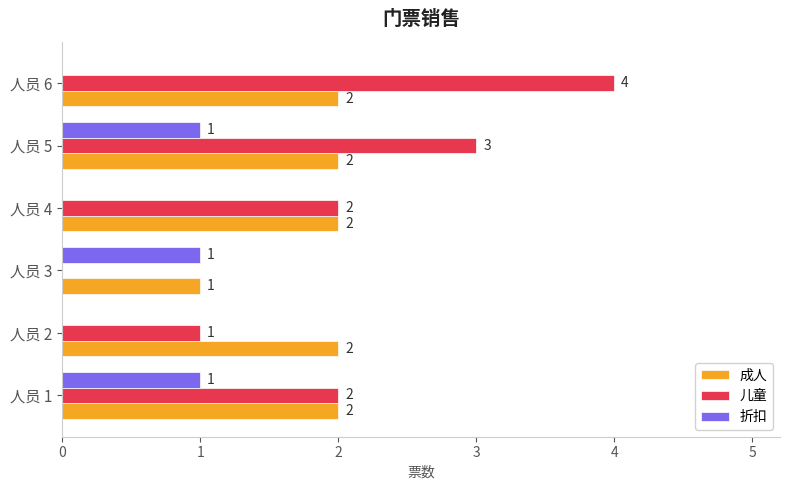

The value of 成人 at 人员 6 is 2. True or false?

True